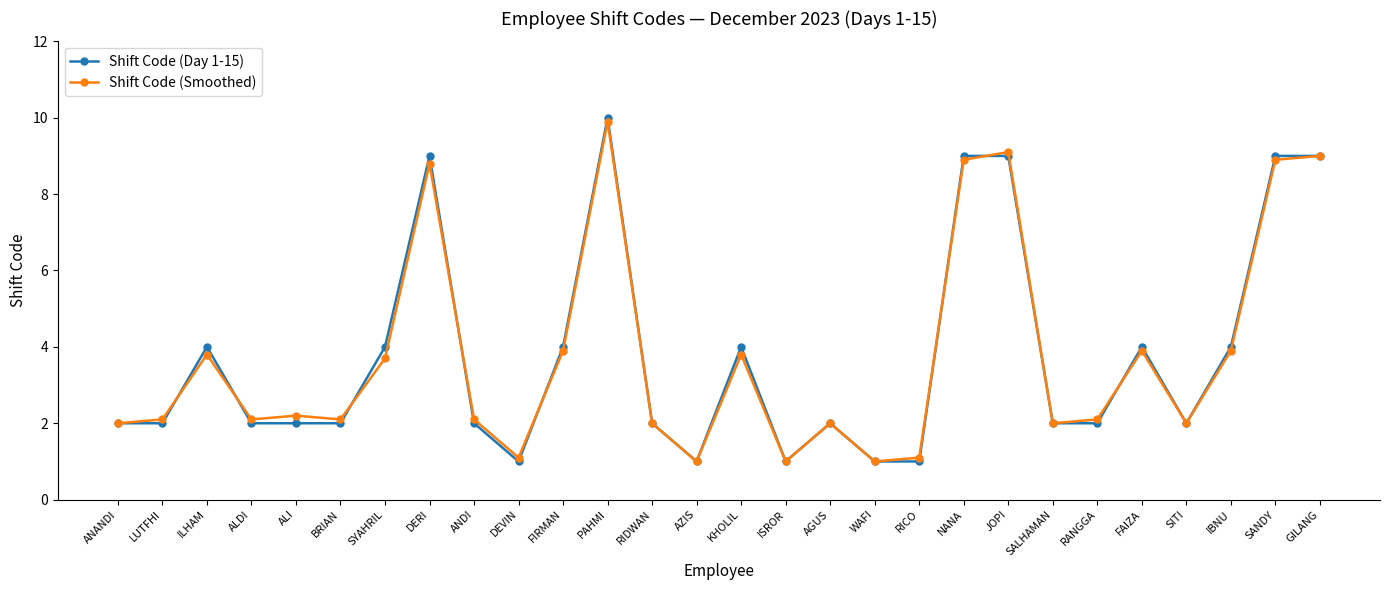

True or false: Shift Code (Smoothed) has more than 1 interior local peaks.

True